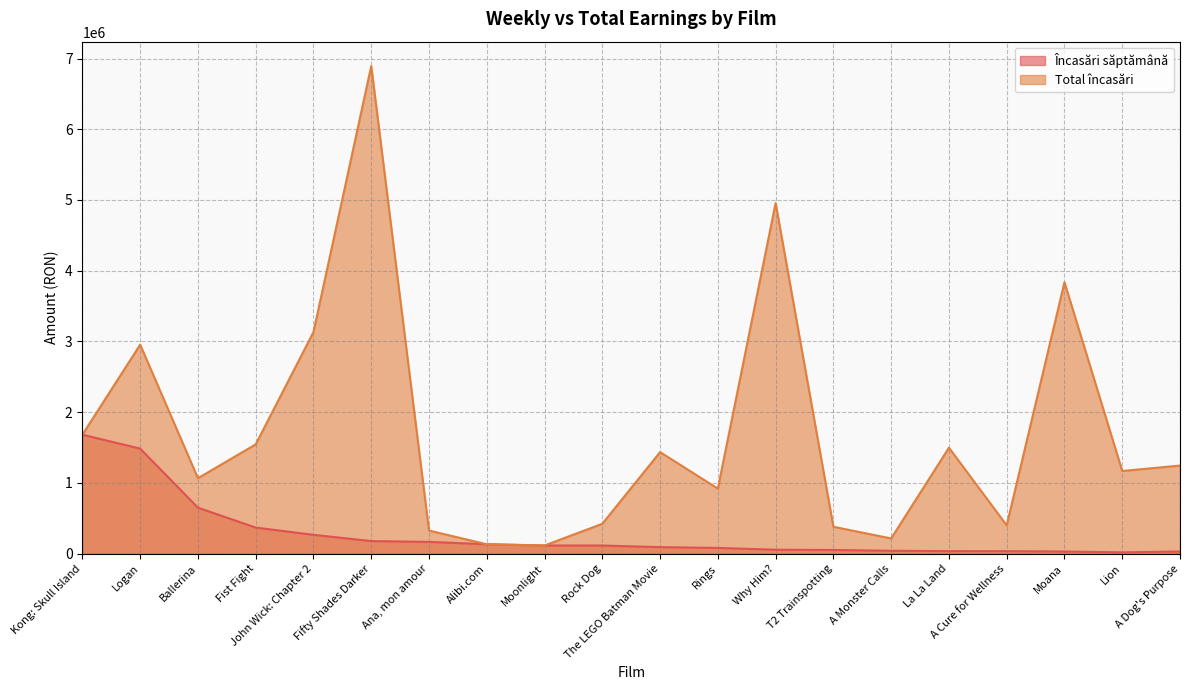

Does the chart have visible grid lines?

Yes